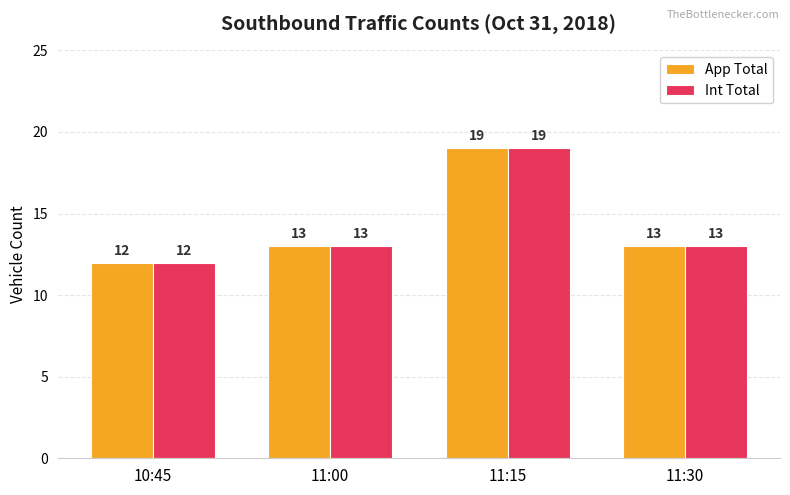

What is the sum of the Int Total values at 11:00 and 11:30?

26